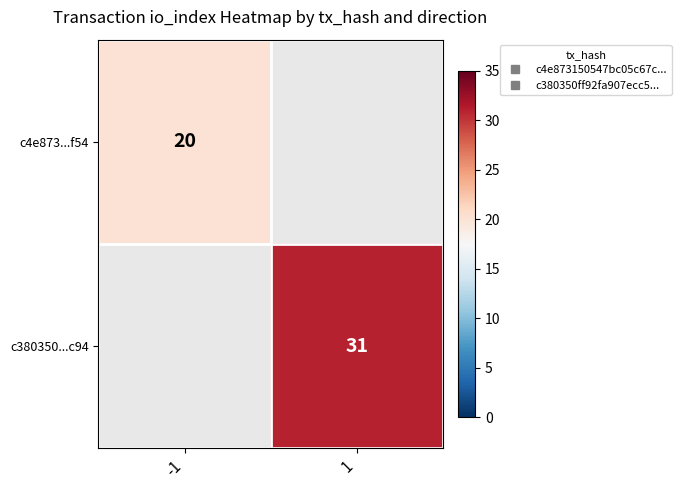

Count the number of categories in the chart.

2